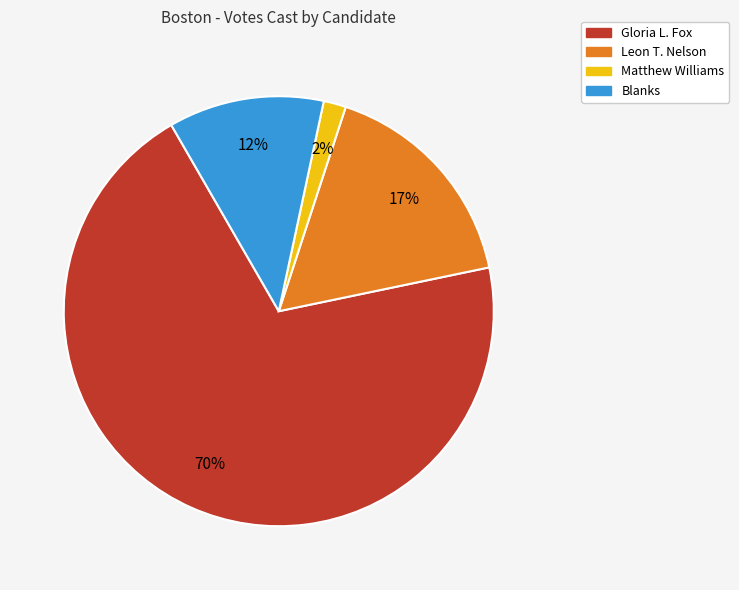

Which slice represents more than half of the pie?

Gloria L. Fox